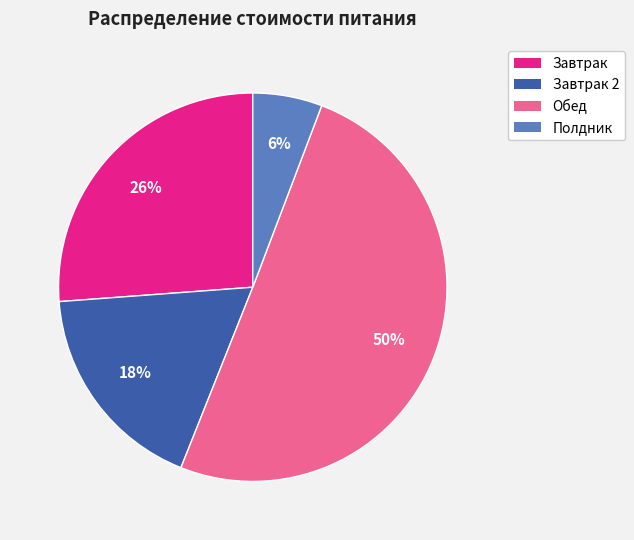

To the nearest percent, what is the average slice percentage?

25%